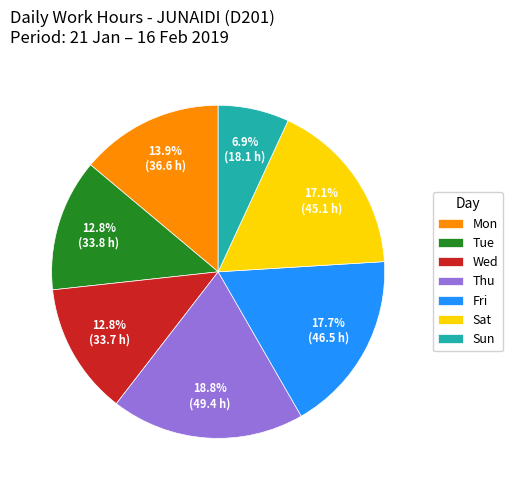

What is the smallest slice in the pie chart?

Sun